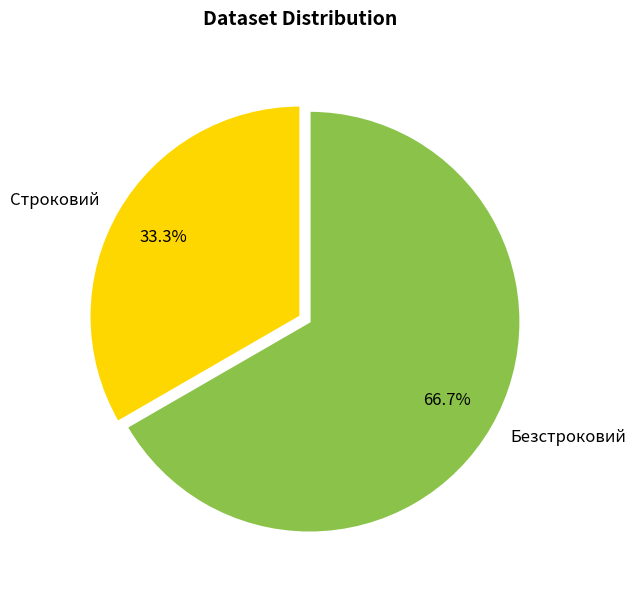

Which category has the biggest portion of the pie?

Безстроковий